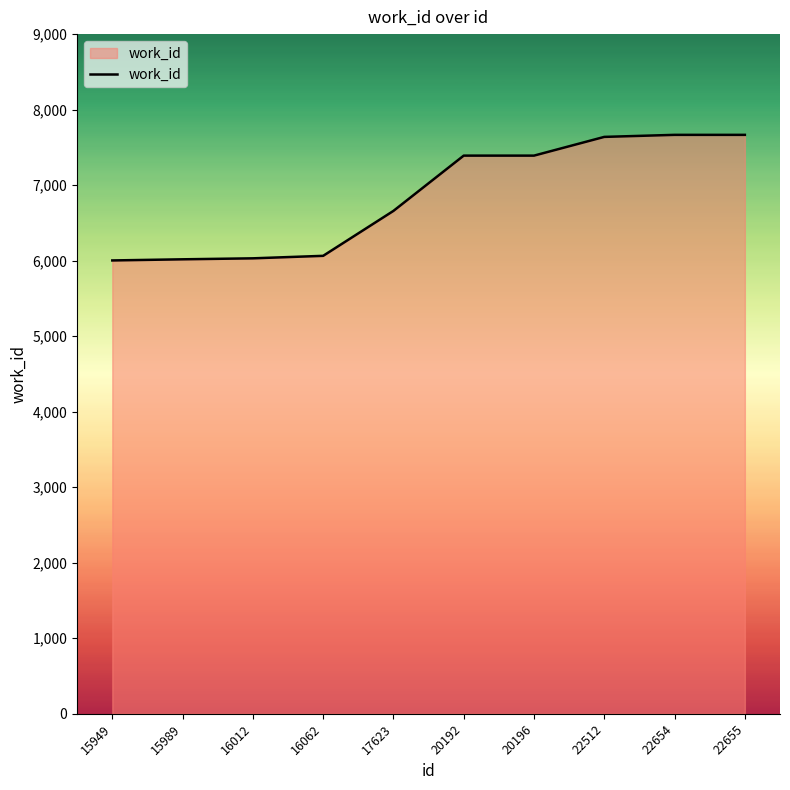

At which label is the value closest to 6834?

17623